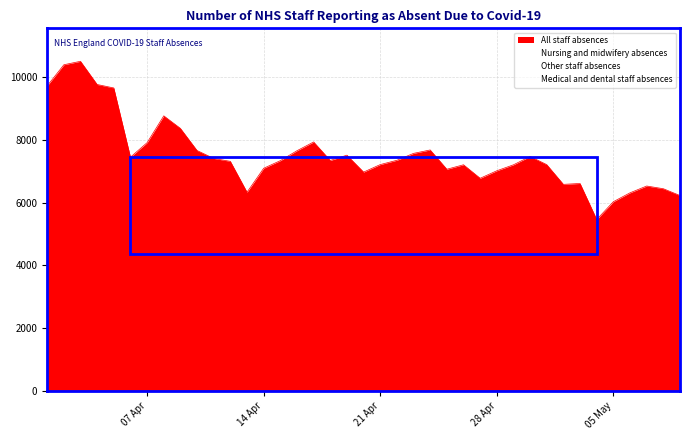

List the series in order of their peak value, lowest first.

Medical and dental staff absences, Nursing and midwifery absences, Other staff absences, All staff absences